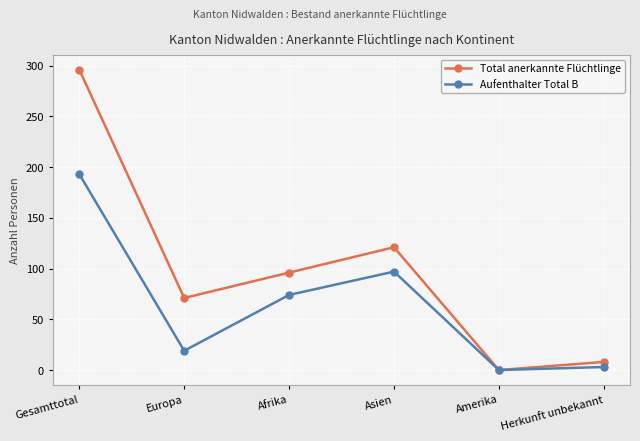

What is the value of the Total anerkannte Flüchtlinge point at the 3rd from the left?

96